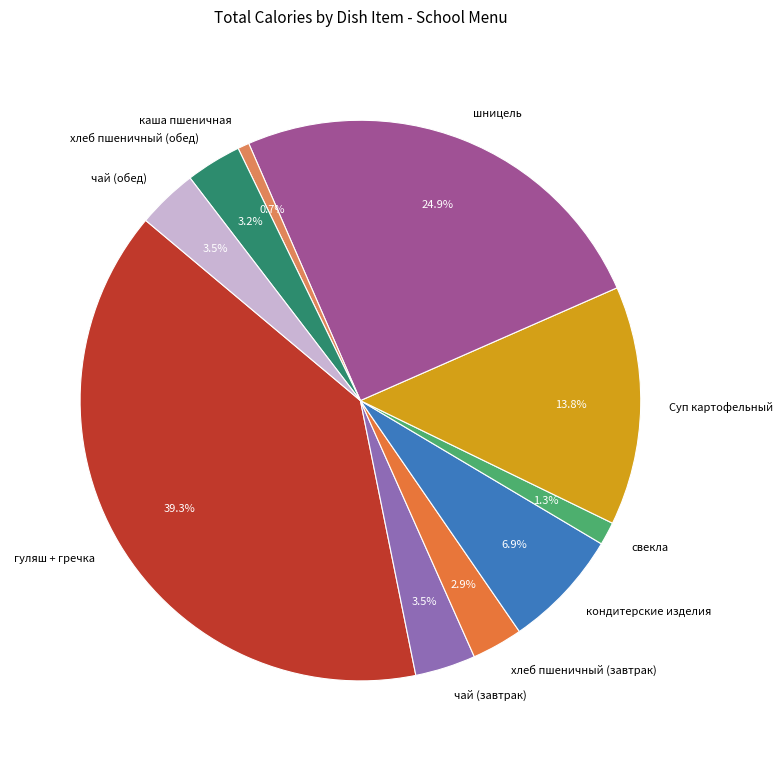

To the nearest percent, what is the difference between the largest and smallest slice percentages?

39%